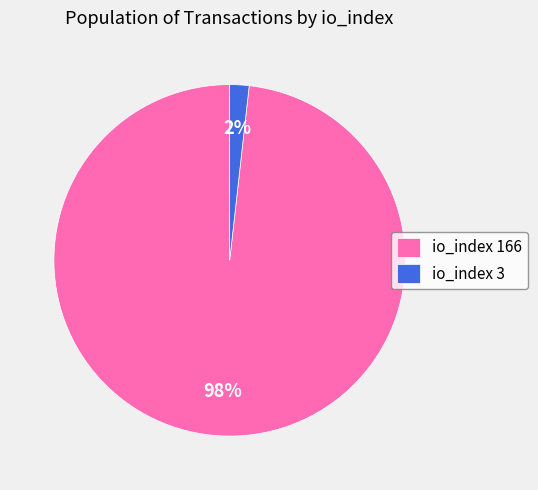

Which has a higher value, io_index 3 or io_index 166?

io_index 166